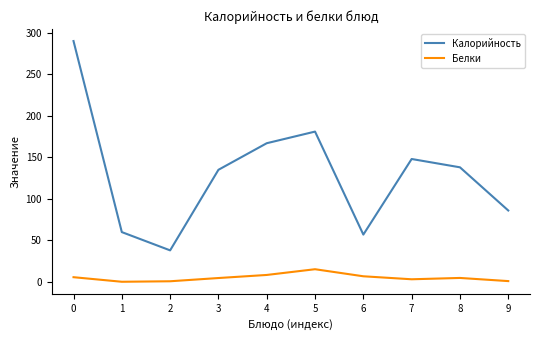

What is the difference between the maximum and minimum values in the Белки series?

15.1